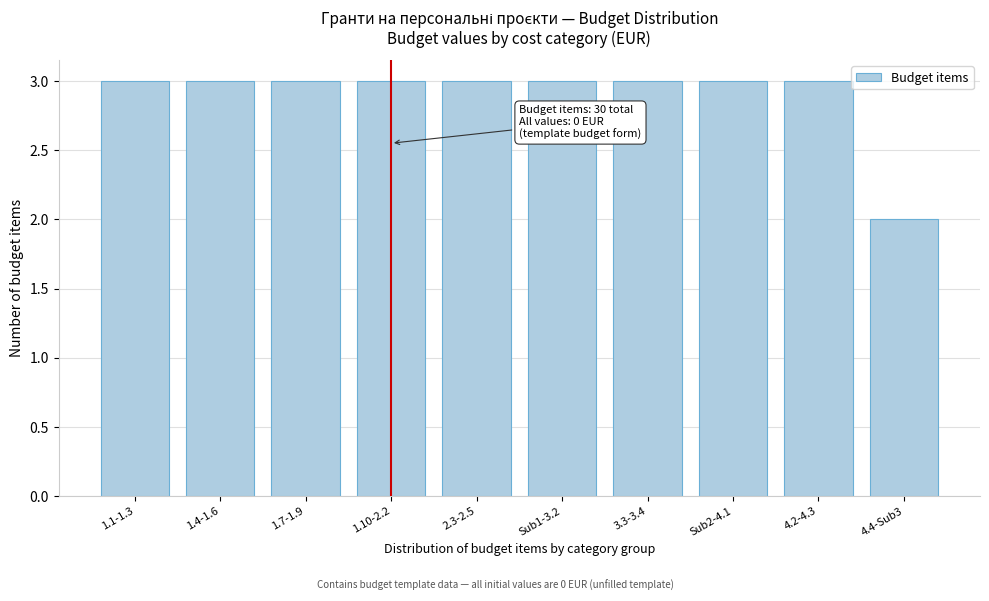

Reading left to right, list all the values displayed in this chart.

1.1-1.3=3	1.4-1.6=3	1.7-1.9=3	1.10-2.2=3	2.3-2.5=3	Sub1-3.2=3	3.3-3.4=3	Sub2-4.1=3	4.2-4.3=3	4.4-Sub3=2